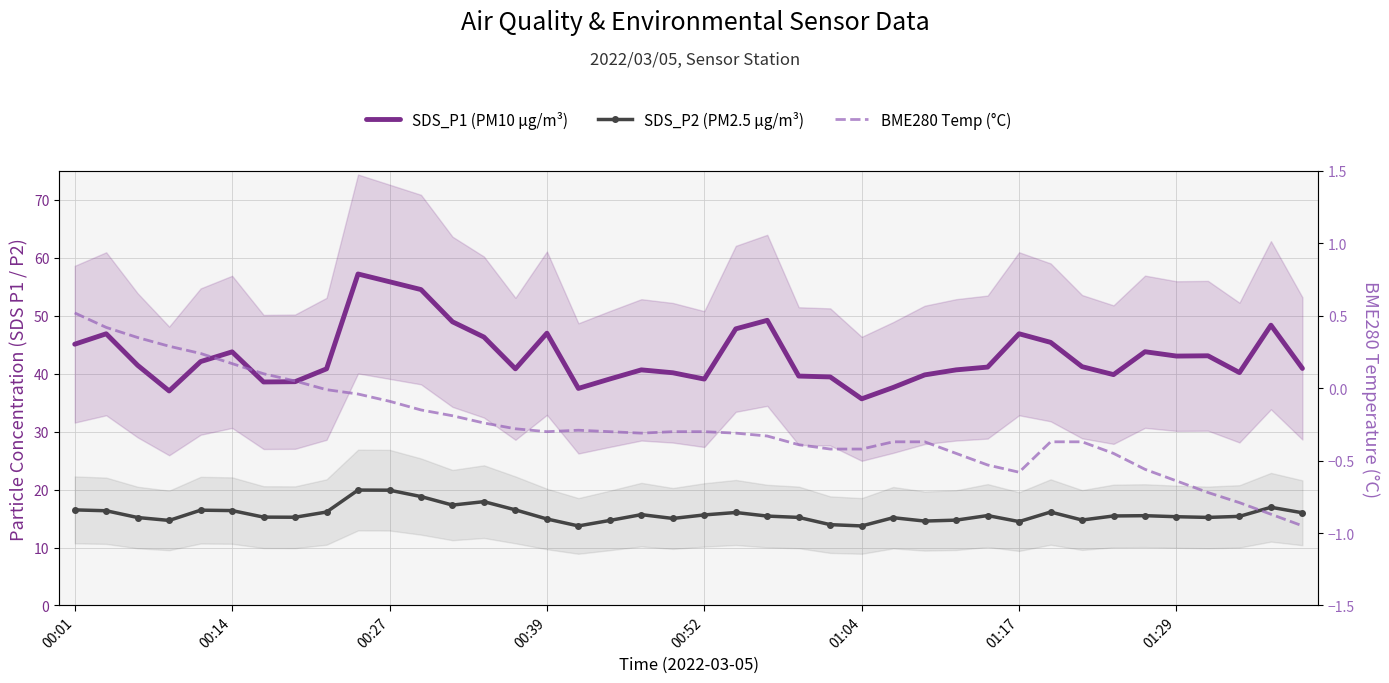

Is the value of SDS_P1 (PM10 µg/m³) at 15 greater than the value of BME280 Temp (°C) at 17?

Yes